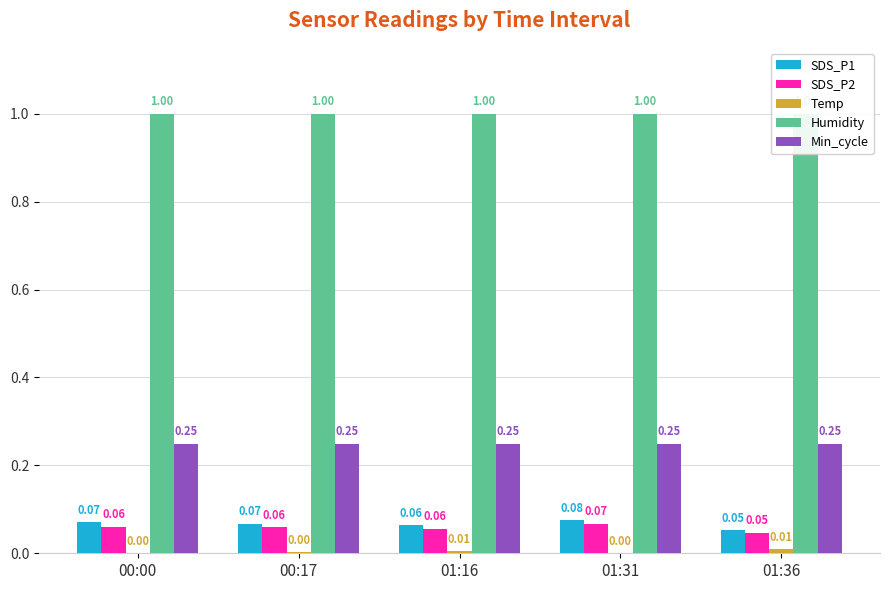

At 01:36, list the series in order from smallest to largest.

Temp, SDS_P2, SDS_P1, Min_cycle, Humidity